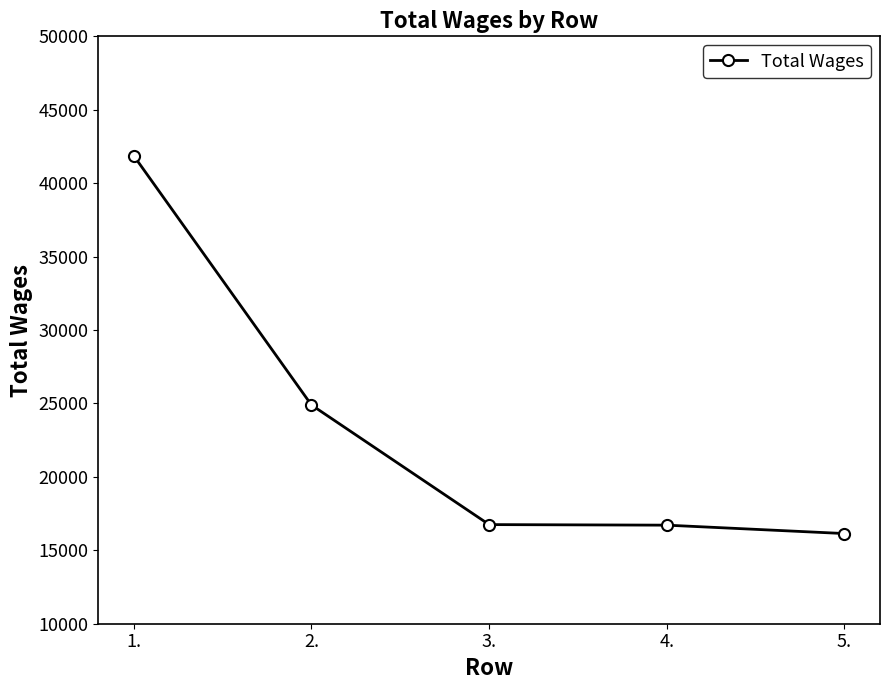

True or false: the data shows 16712 at 4..

True